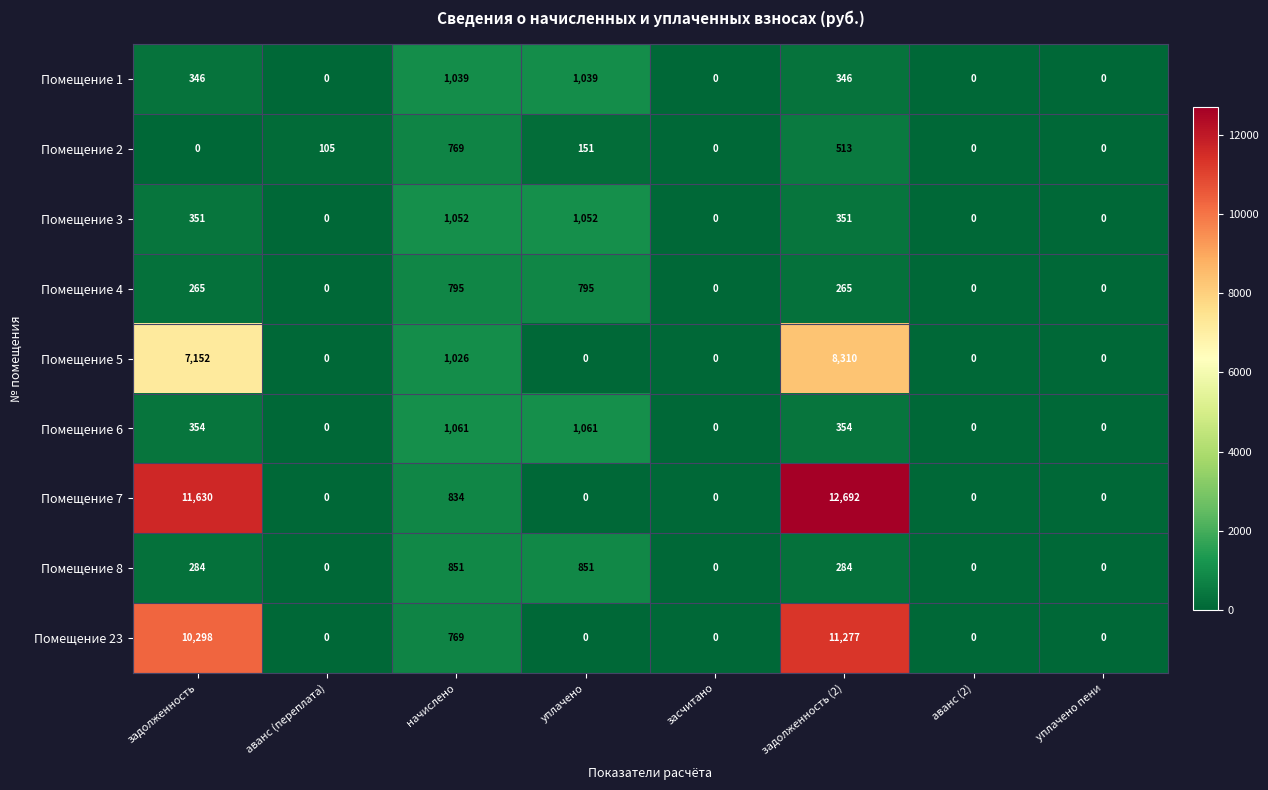

What is the difference between the Помещение 7 values at начислено and уплачено?

834